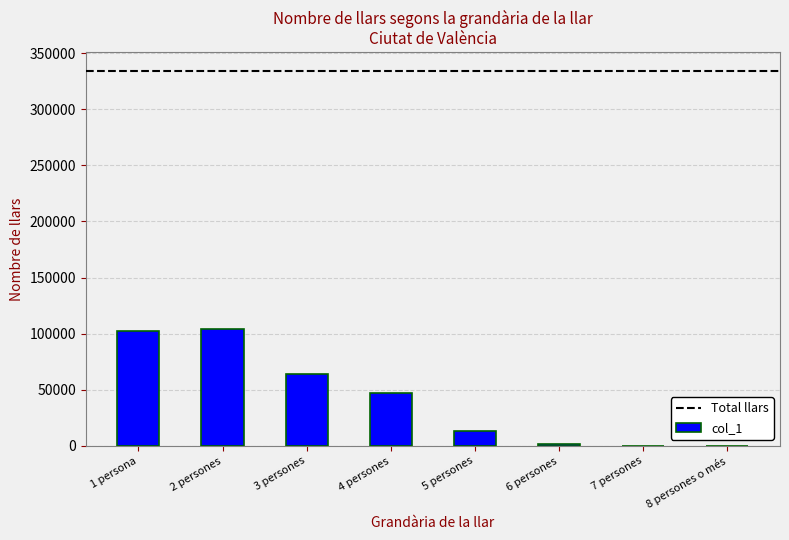

What is the difference between the values at 1 persona and 5 persones?

89675.0